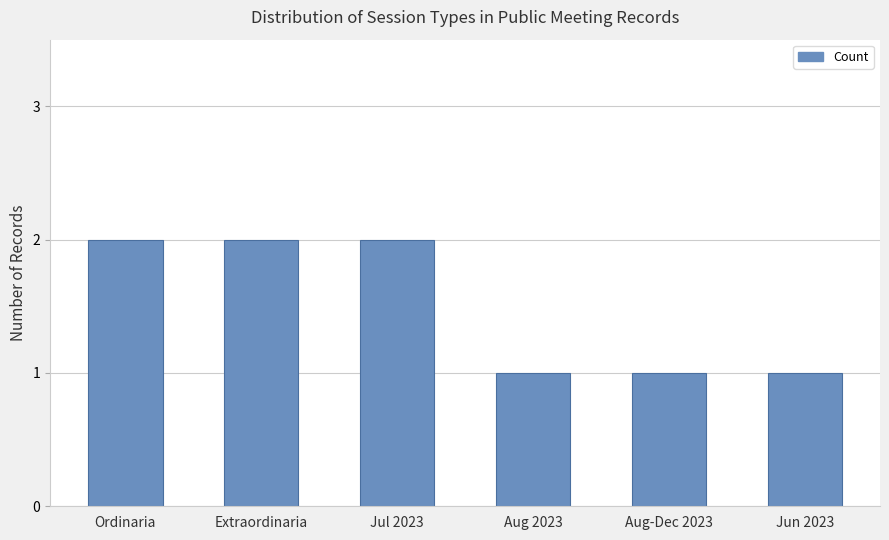

What is the smallest value displayed?

1